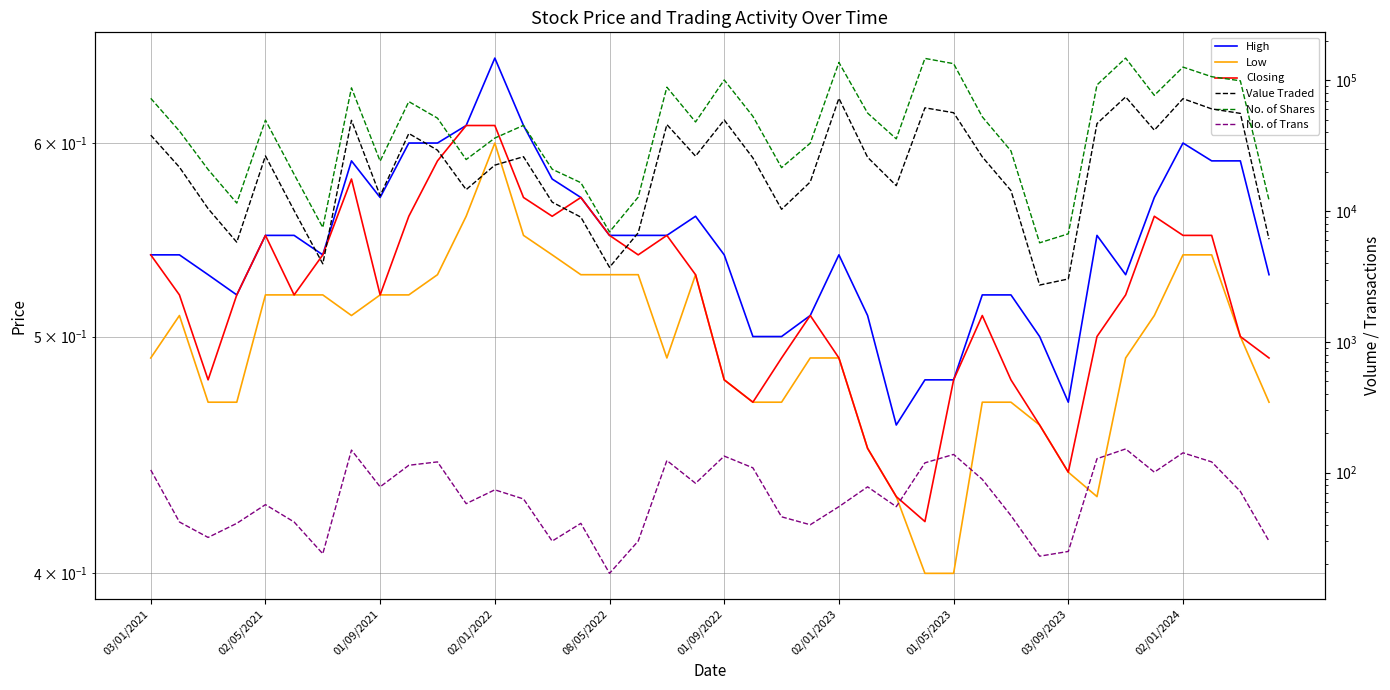

What are all the series names shown in the legend?

High, Low, Closing, Value Traded, No. of Shares, No. of Trans